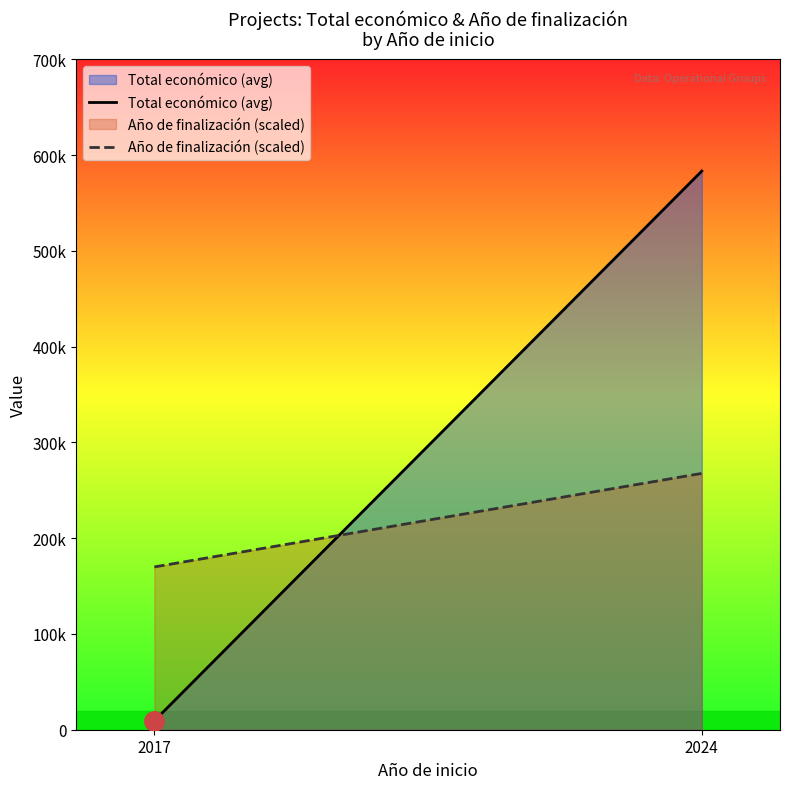

Which series has the largest range (max minus min)?

Total económico (avg)